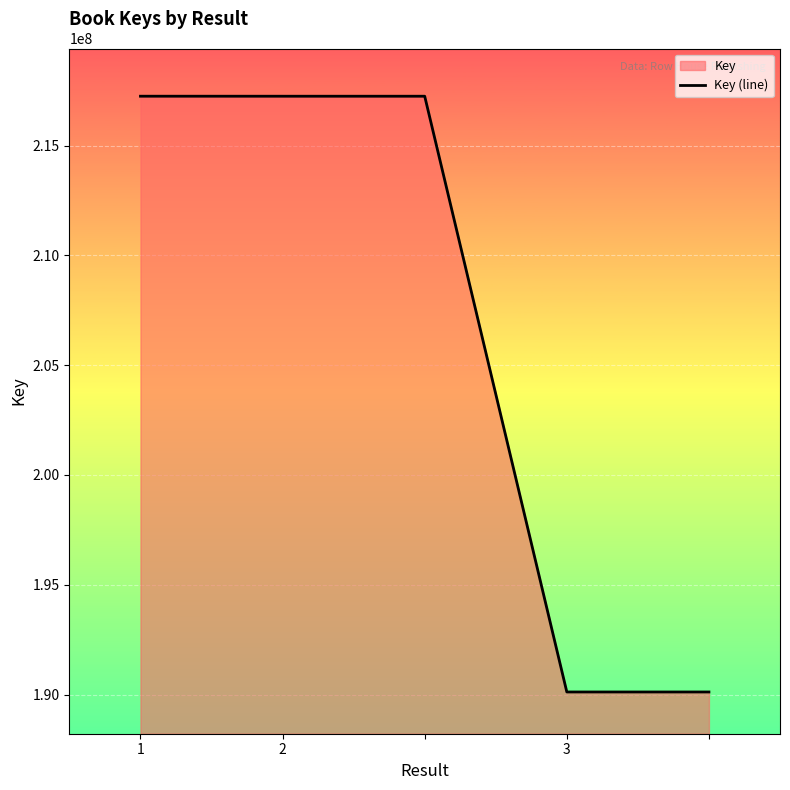

True or false: the data has more than 2 interior local peaks.

False